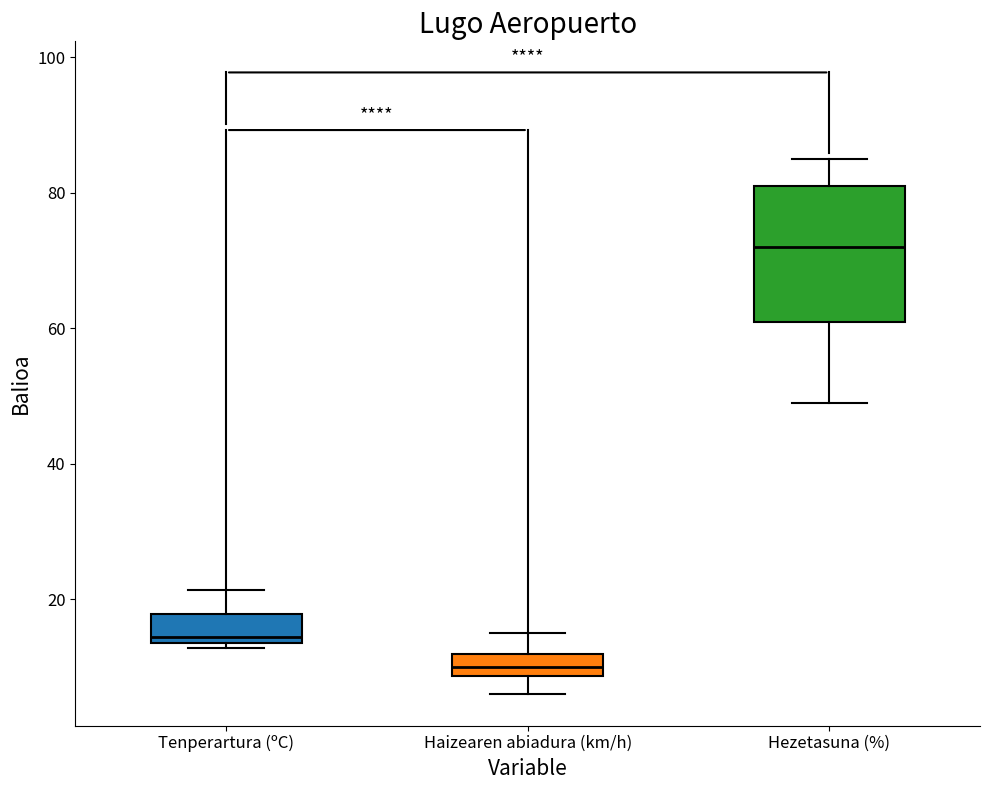

Reading left to right, transcribe this box plot: for each box, give where its median line is, the range the box spans, and where its two whiskers end, as read against the y-axis. The values are not printed on the chart, so give them approximately, as read against the axis.

Tenperartura (ºC): median 14 (just above the box's lower edge), box 14 to 18, whiskers 12 to 22
Haizearen abiadura (km/h): median 10, box 8 to 12, whiskers 6 to 16
Hezetasuna (%): median 72, box 62 to 82, whiskers 50 to 86